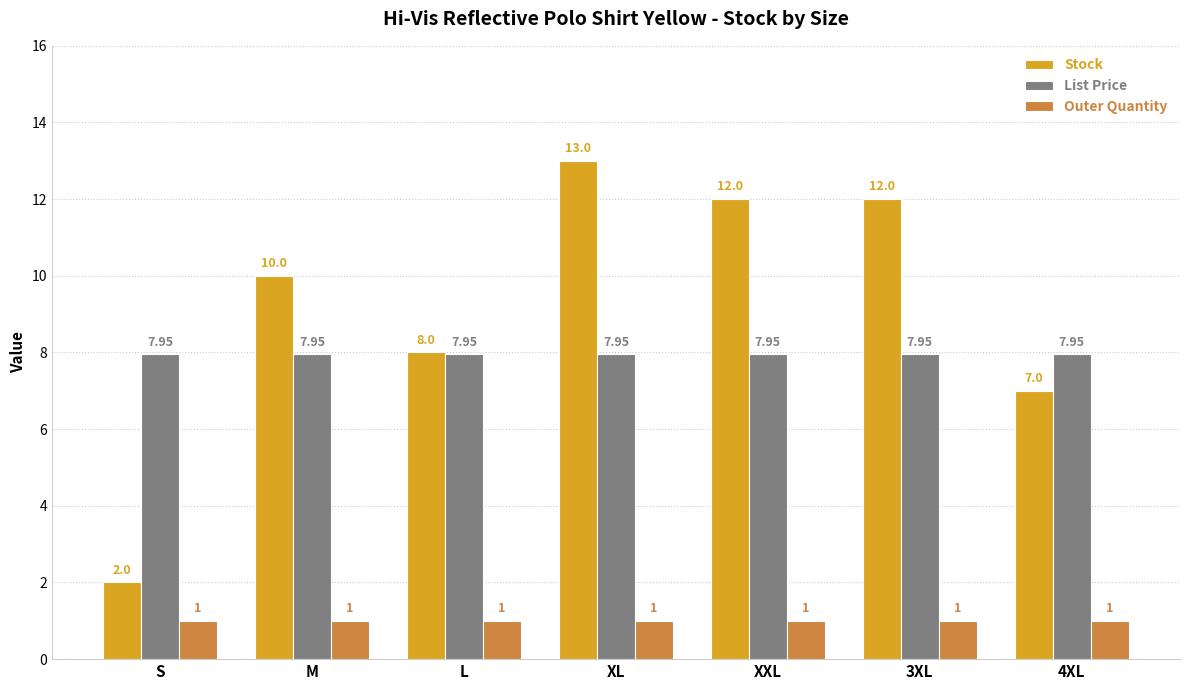

What is the value of the List Price bar at the 3rd from the left?

8.0